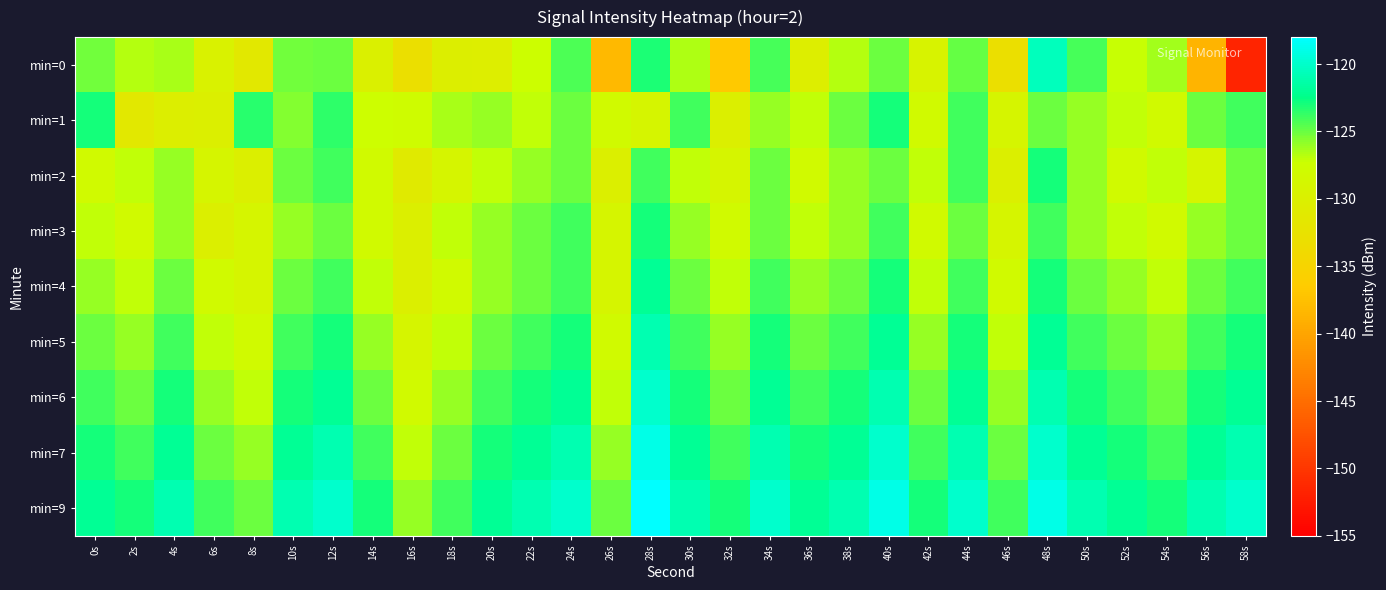

Reading left to right, what are all the values shown in this chart?

min=0: 0s=-125.2	2s=-126.8	4s=-126.4	6s=-129.6	8s=-131.4	10s=-125.2	12s=-125.0	14s=-130.0	16s=-132.9	18s=-130.1	20s=-130.4	22s=-127.4	24s=-124.3	26s=-138.2	28s=-123.1	30s=-126.6	32s=-136.7	34s=-124.1	36s=-130.4	38s=-126.8	40s=-125.0	42s=-129.4	44s=-124.9	46s=-132.9	48s=-120.5	50s=-124.2	52s=-127.1	54s=-126.4	56s=-138.6	58s=-151.6
min=1: 0s=-123.0	2s=-131.4	4s=-130.3	6s=-130.0	8s=-123.5	10s=-125.5	12s=-123.6	14s=-127.5	16s=-127.7	18s=-126.5	20s=-126.0	22s=-127.0	24s=-125.0	26s=-128.0	28s=-129.0	30s=-124.0	32s=-130.0	34s=-126.0	36s=-127.0	38s=-125.0	40s=-123.0	42s=-128.0	44s=-124.0	46s=-129.0	48s=-125.0	50s=-126.0	52s=-127.0	54s=-128.0	56s=-125.0	58s=-124.0
min=2: 0s=-128.0	2s=-127.0	4s=-126.0	6s=-129.0	8s=-130.0	10s=-125.0	12s=-124.0	14s=-128.0	16s=-131.0	18s=-129.0	20s=-127.0	22s=-126.0	24s=-125.0	26s=-130.0	28s=-124.0	30s=-127.0	32s=-129.0	34s=-125.0	36s=-128.0	38s=-126.0	40s=-125.0	42s=-127.0	44s=-124.0	46s=-130.0	48s=-123.0	50s=-126.0	52s=-128.0	54s=-127.0	56s=-129.0	58s=-125.0
min=3: 0s=-127.0	2s=-128.0	4s=-126.0	6s=-130.0	8s=-129.0	10s=-126.0	12s=-125.0	14s=-128.0	16s=-130.0	18s=-127.0	20s=-126.0	22s=-125.0	24s=-124.0	26s=-129.0	28s=-123.0	30s=-126.0	32s=-128.0	34s=-125.0	36s=-127.0	38s=-126.0	40s=-124.0	42s=-128.0	44s=-125.0	46s=-129.0	48s=-124.0	50s=-126.0	52s=-127.0	54s=-128.0	56s=-126.0	58s=-125.0
min=4: 0s=-126.0	2s=-127.0	4s=-125.0	6s=-128.0	8s=-129.0	10s=-125.0	12s=-124.0	14s=-127.0	16s=-130.0	18s=-128.0	20s=-126.0	22s=-125.0	24s=-124.0	26s=-129.0	28s=-122.0	30s=-125.0	32s=-127.0	34s=-124.0	36s=-126.0	38s=-125.0	40s=-123.0	42s=-127.0	44s=-124.0	46s=-128.0	48s=-123.0	50s=-125.0	52s=-126.0	54s=-127.0	56s=-125.0	58s=-124.0
min=5: 0s=-125.0	2s=-126.0	4s=-124.0	6s=-127.0	8s=-128.0	10s=-124.0	12s=-123.0	14s=-126.0	16s=-129.0	18s=-127.0	20s=-125.0	22s=-124.0	24s=-123.0	26s=-128.0	28s=-121.0	30s=-124.0	32s=-126.0	34s=-123.0	36s=-125.0	38s=-124.0	40s=-122.0	42s=-126.0	44s=-123.0	46s=-127.0	48s=-122.0	50s=-124.0	52s=-125.0	54s=-126.0	56s=-124.0	58s=-123.0
min=6: 0s=-124.0	2s=-125.0	4s=-123.0	6s=-126.0	8s=-127.0	10s=-123.0	12s=-122.0	14s=-125.0	16s=-128.0	18s=-126.0	20s=-124.0	22s=-123.0	24s=-122.0	26s=-127.0	28s=-120.0	30s=-123.0	32s=-125.0	34s=-122.0	36s=-124.0	38s=-123.0	40s=-121.0	42s=-125.0	44s=-122.0	46s=-126.0	48s=-121.0	50s=-123.0	52s=-124.0	54s=-125.0	56s=-123.0	58s=-122.0
min=7: 0s=-123.0	2s=-124.0	4s=-122.0	6s=-125.0	8s=-126.0	10s=-122.0	12s=-121.0	14s=-124.0	16s=-127.0	18s=-125.0	20s=-123.0	22s=-122.0	24s=-121.0	26s=-126.0	28s=-119.0	30s=-122.0	32s=-124.0	34s=-121.0	36s=-123.0	38s=-122.0	40s=-120.0	42s=-124.0	44s=-121.0	46s=-125.0	48s=-120.0	50s=-122.0	52s=-123.0	54s=-124.0	56s=-122.0	58s=-121.0
min=9: 0s=-122.0	2s=-123.0	4s=-121.0	6s=-124.0	8s=-125.0	10s=-121.0	12s=-120.0	14s=-123.0	16s=-126.0	18s=-124.0	20s=-122.0	22s=-121.0	24s=-120.0	26s=-125.0	28s=-118.0	30s=-121.0	32s=-123.0	34s=-120.0	36s=-122.0	38s=-121.0	40s=-119.0	42s=-123.0	44s=-120.0	46s=-124.0	48s=-119.0	50s=-121.0	52s=-122.0	54s=-123.0	56s=-121.0	58s=-120.0